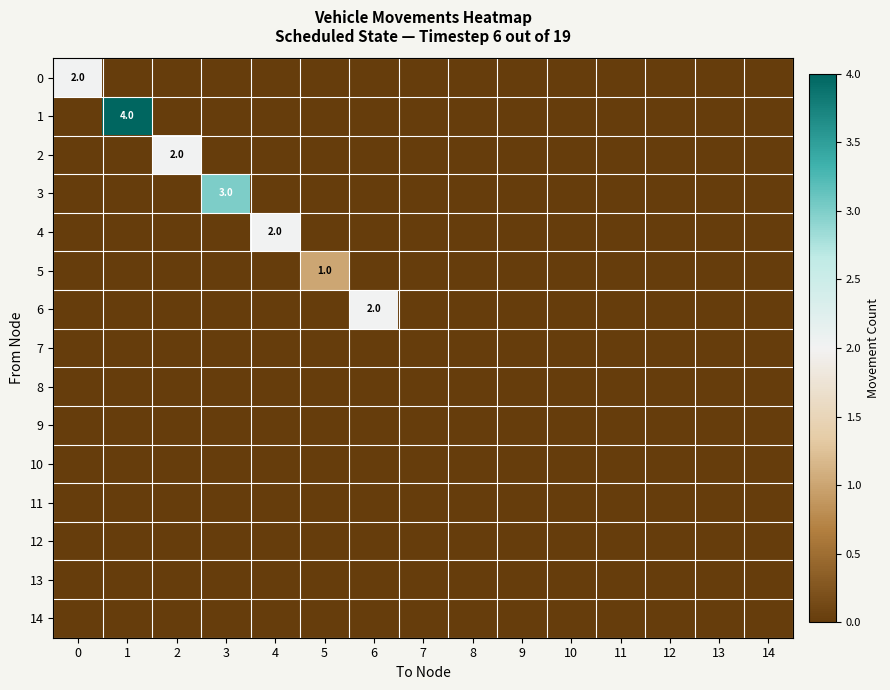

True or false: 5 has a value of 1 at 5.

True